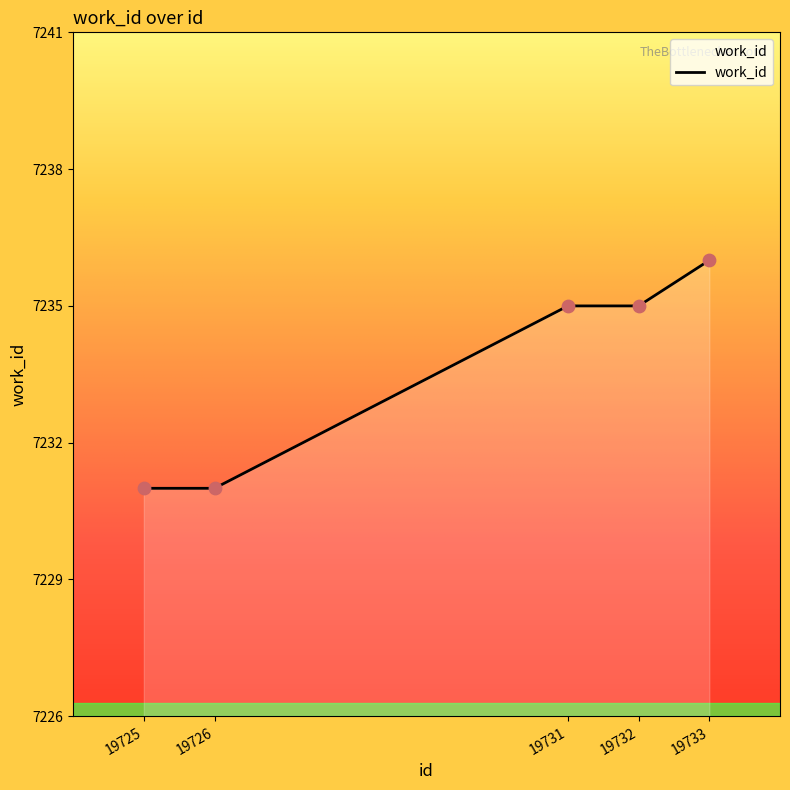

What is the change in value from 19725 to 19731?

+4